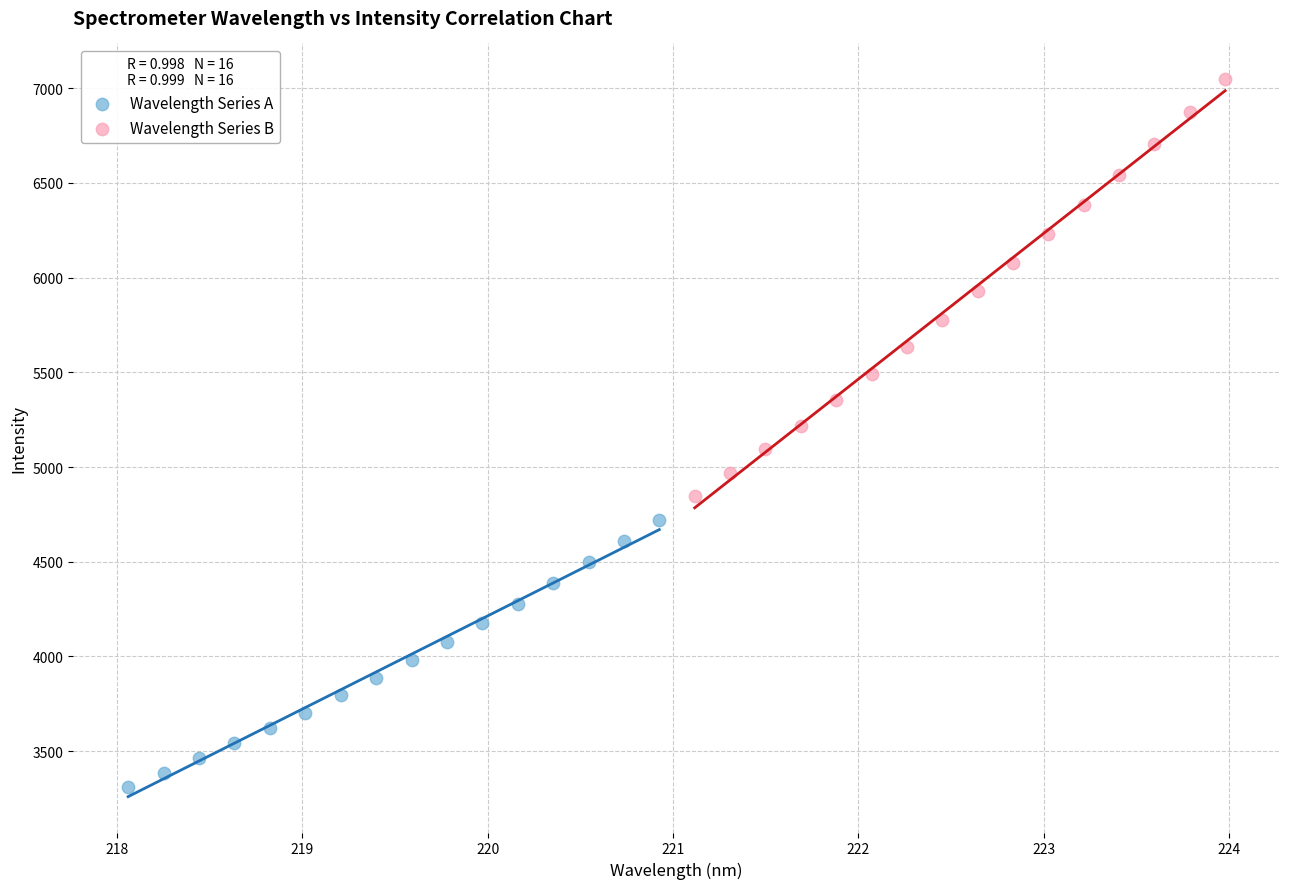

Which series contains the highest Y value?

Wavelength Series B